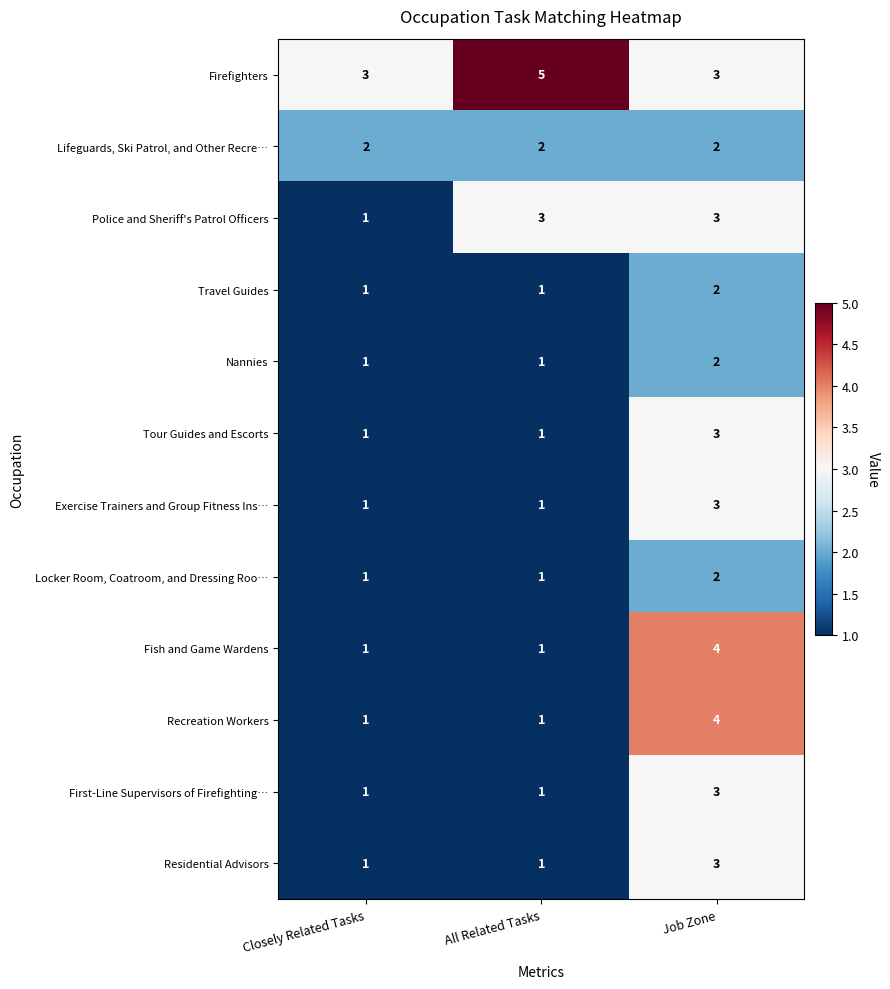

Count the Police and Sheriff's Patrol Officers values in the range 1 to 3.

3